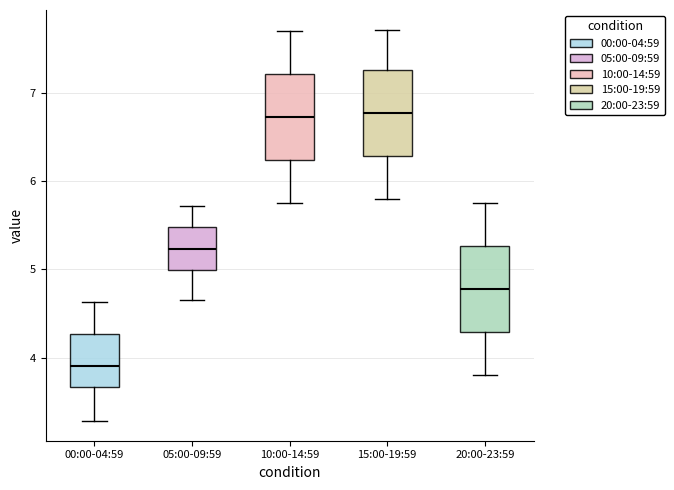

Reading left to right, read every box against the y-axis: the position of its median line, the range the box covers, and the ends of its whiskers. The values are not printed on the chart, so give them approximately, as read against the axis.

00:00-04:59: median 3.9, box 3.7 to 4.3, whiskers 3.3 to 4.6
05:00-09:59: median 5.2, box 5.0 to 5.5, whiskers 4.7 to 5.7
10:00-14:59: median 6.7, box 6.2 to 7.2, whiskers 5.8 to 7.7
15:00-19:59: median 6.8, box 6.3 to 7.3, whiskers 5.8 to 7.7
20:00-23:59: median 4.8, box 4.3 to 5.3, whiskers 3.8 to 5.8